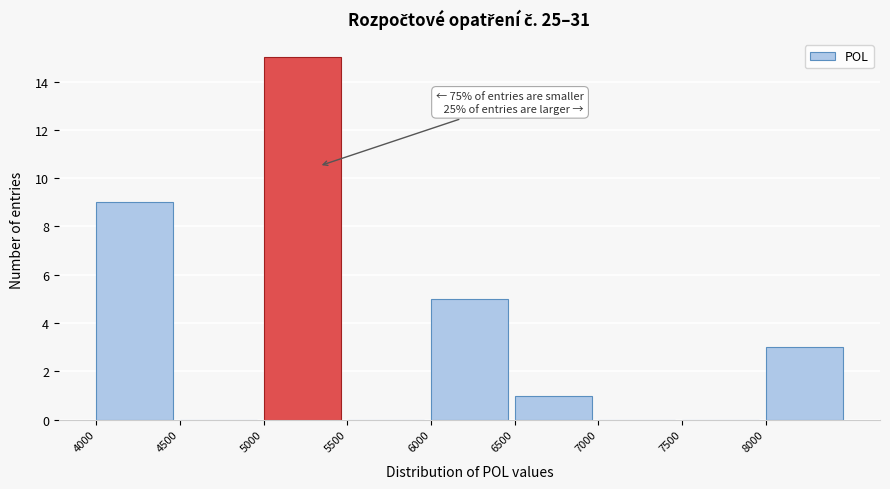

Which range on the x-axis has the tallest bar?

5000 to 5500